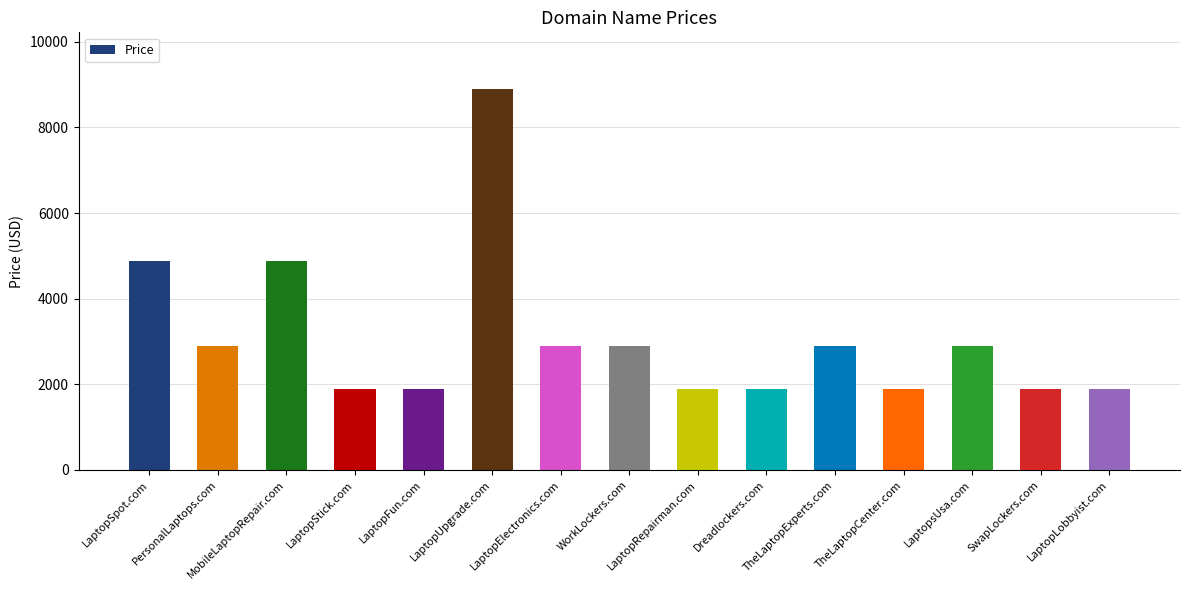

What is the maximum value shown in the chart?

8888